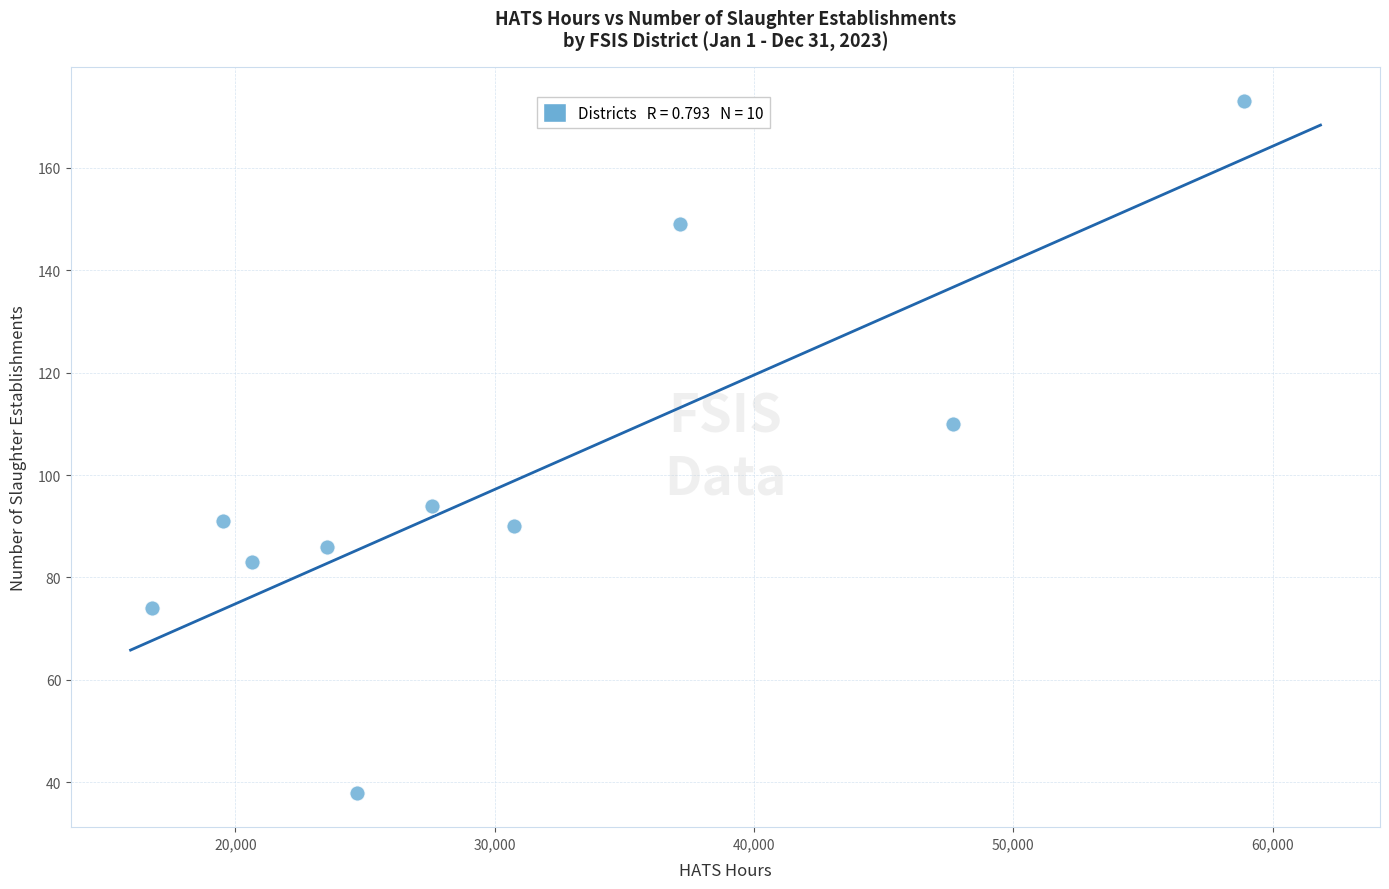

What is the average Y value?

99